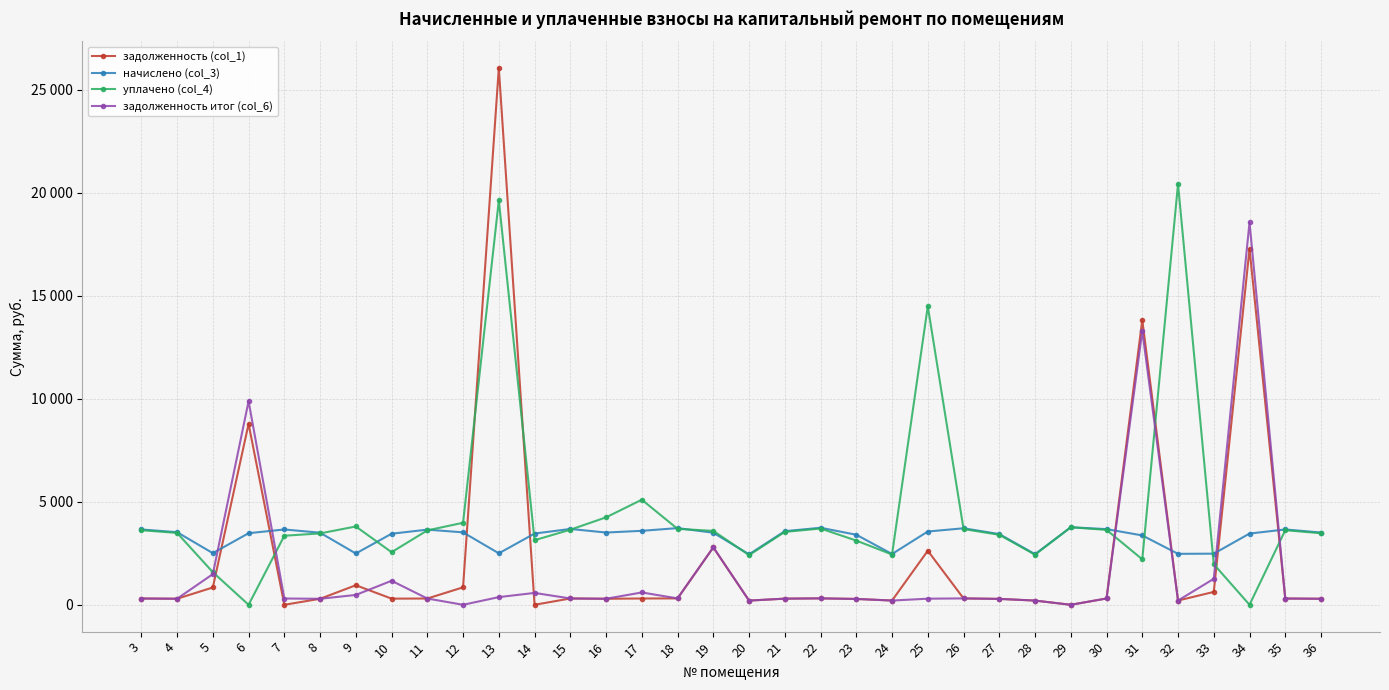

At which category does начислено (col_3) reach its first local valley?

5